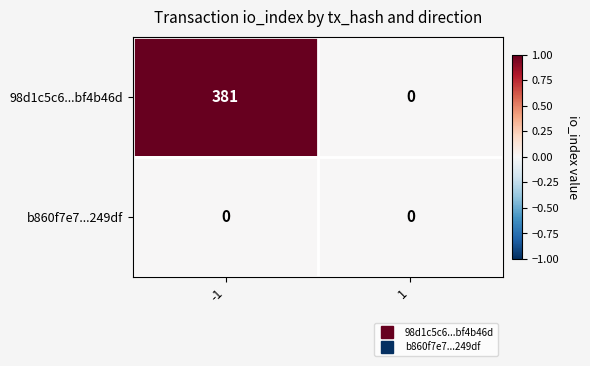

The 98d1c5c6...bf4b46d series shows 381 at -1. True or false?

True